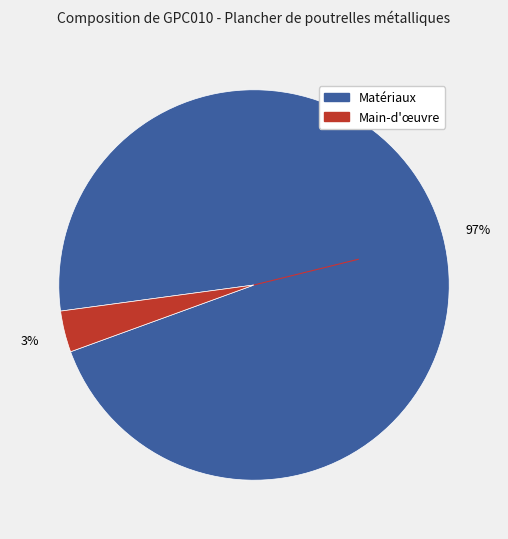

Is there a majority slice in this chart?

Yes